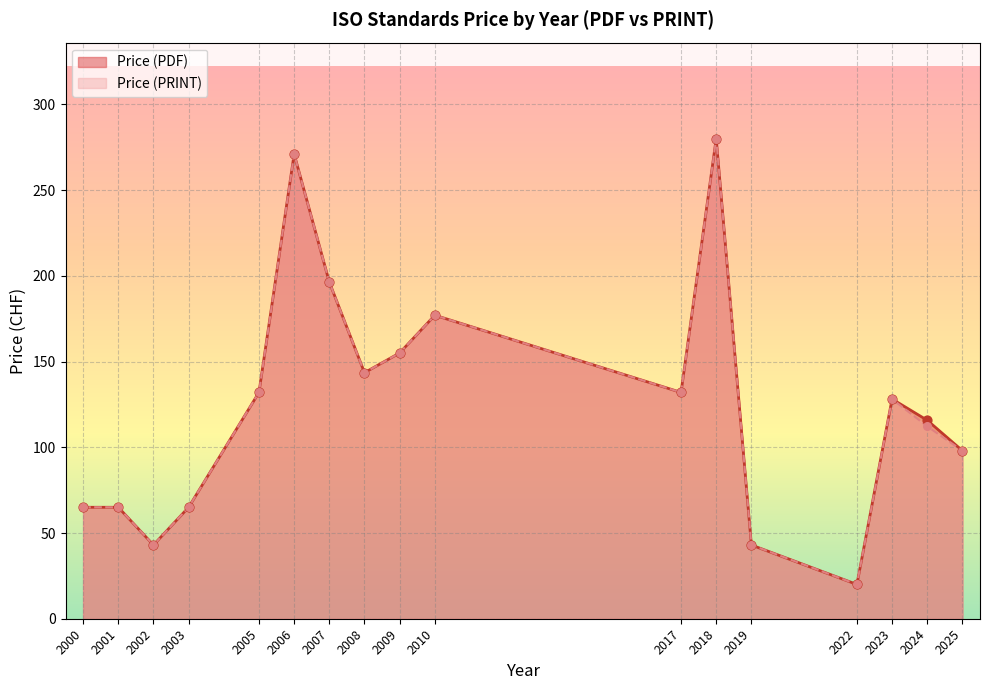

Is the value of Price (PDF) at 2024 greater than the value of Price (PRINT) at 2006?

No